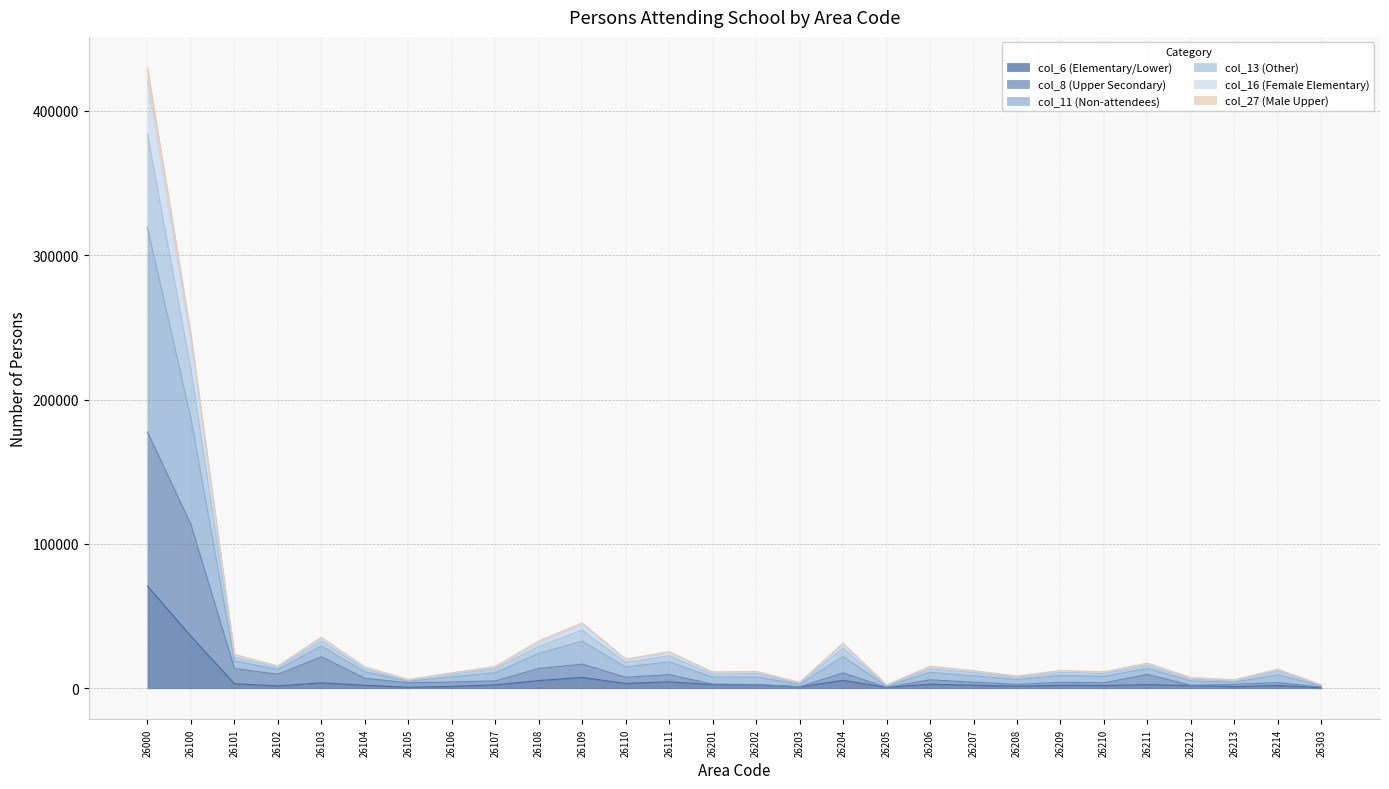

True or false: col_11 (Non-attendees) and col_13 (Other) intersect in this chart.

False